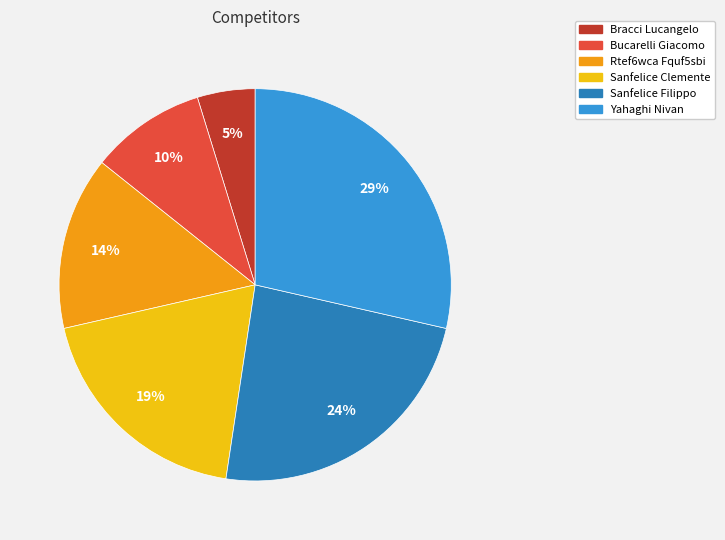

How many segments does this pie chart have?

6